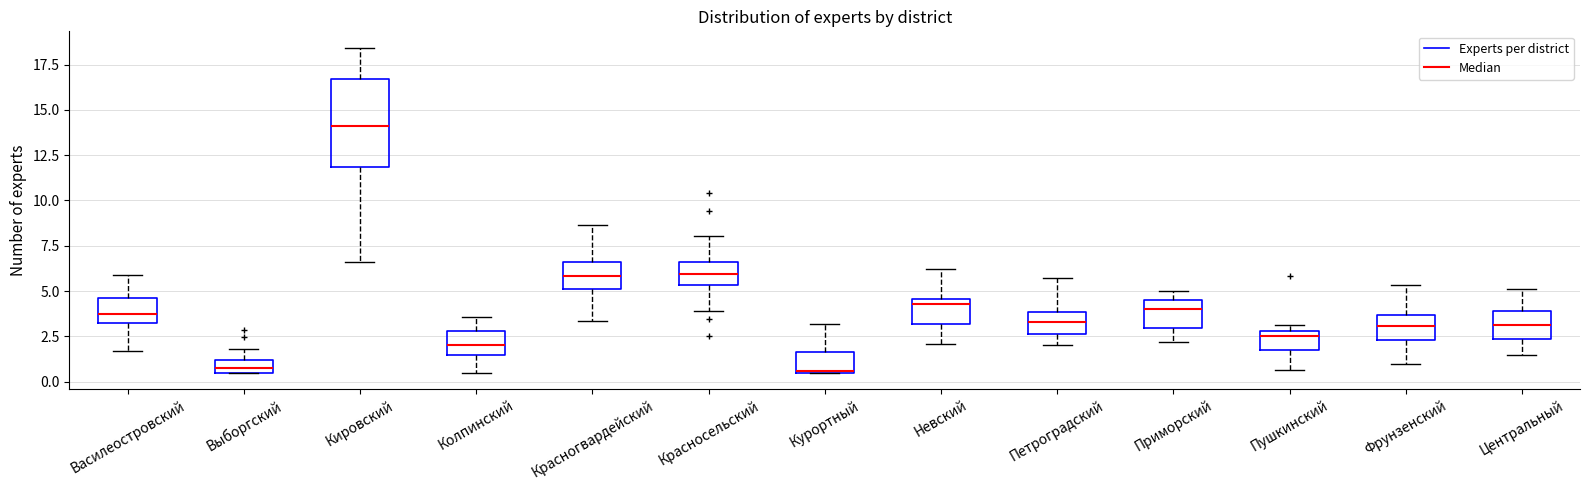

Which box is the tallest, from its lower edge to its upper edge?

Кировский